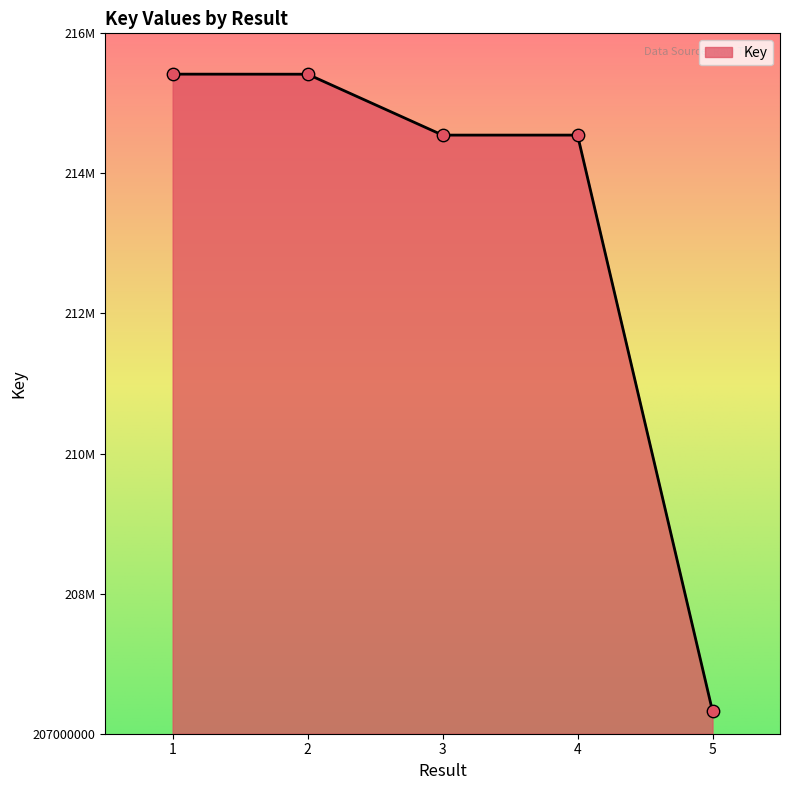

Does the chart have visible grid lines?

No